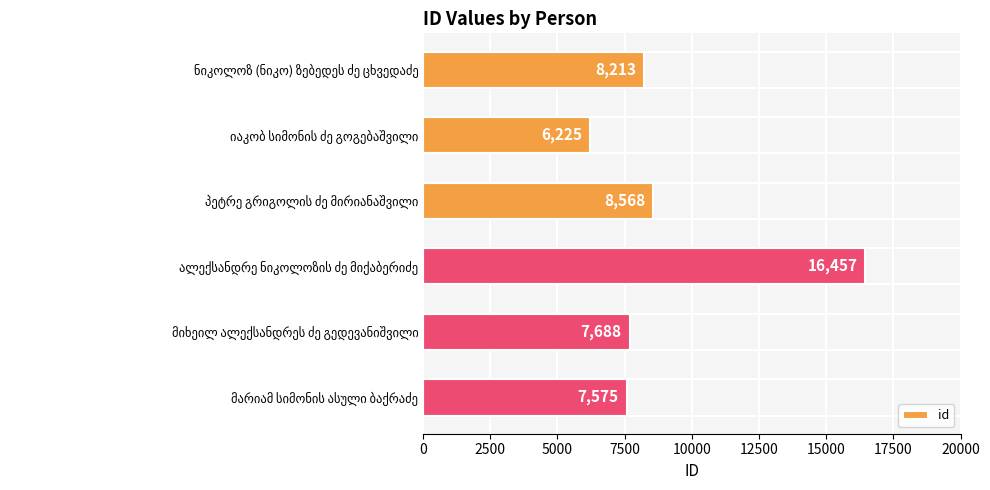

What is the minimum value shown in the chart?

6225